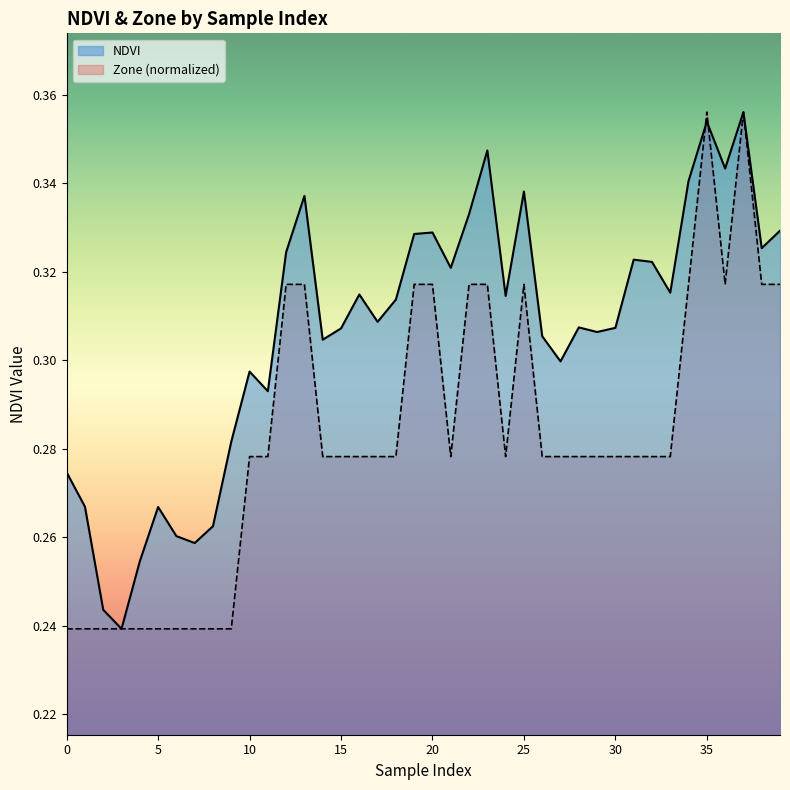

Reading left to right, list all the values displayed in this chart.

0.3	0.3	0.2	0.2	0.3	0.3	0.3	0.3	0.3	0.3	0.3	0.3	0.3	0.3	0.3	0.3	0.3	0.3	0.3	0.3	0.3	0.3	0.3	0.3	0.3	0.3	0.3	0.3	0.3	0.3	0.3	0.3	0.3	0.3	0.3	0.4	0.3	0.4	0.3	0.3